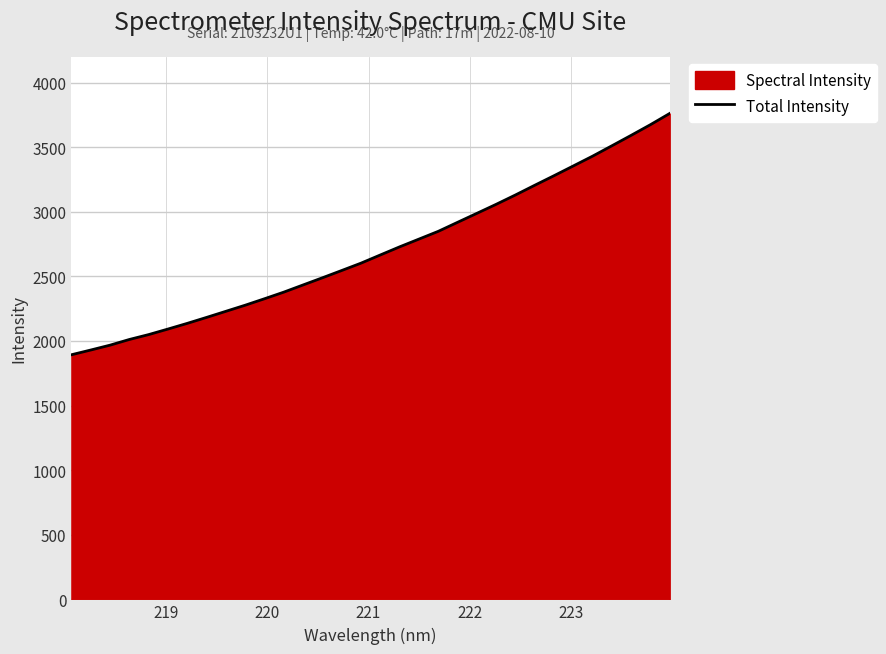

What is the difference between the maximum and minimum values?

1867.7